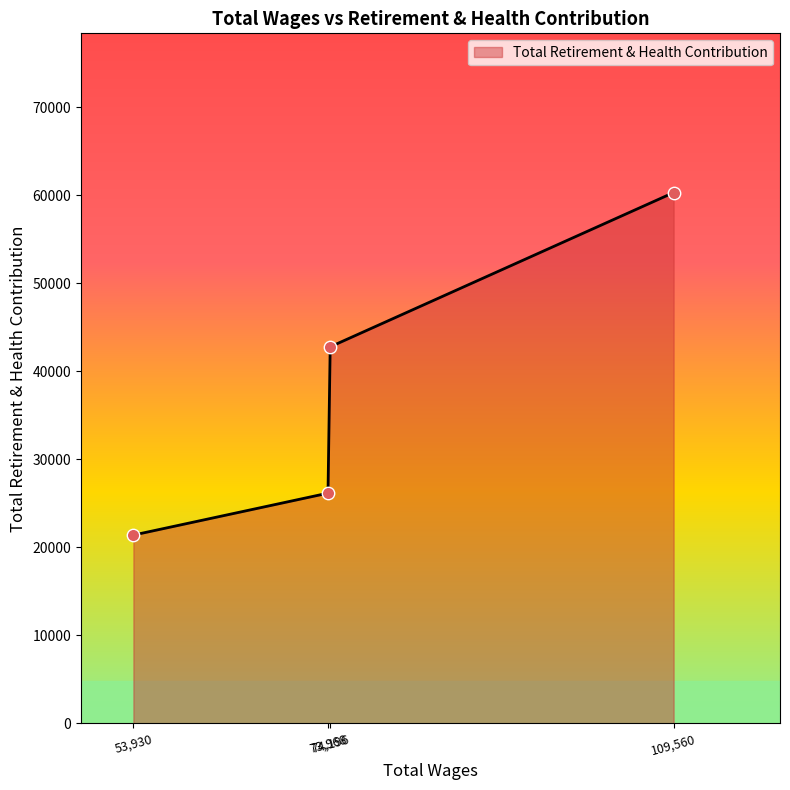

What is the sum of all values?

150667